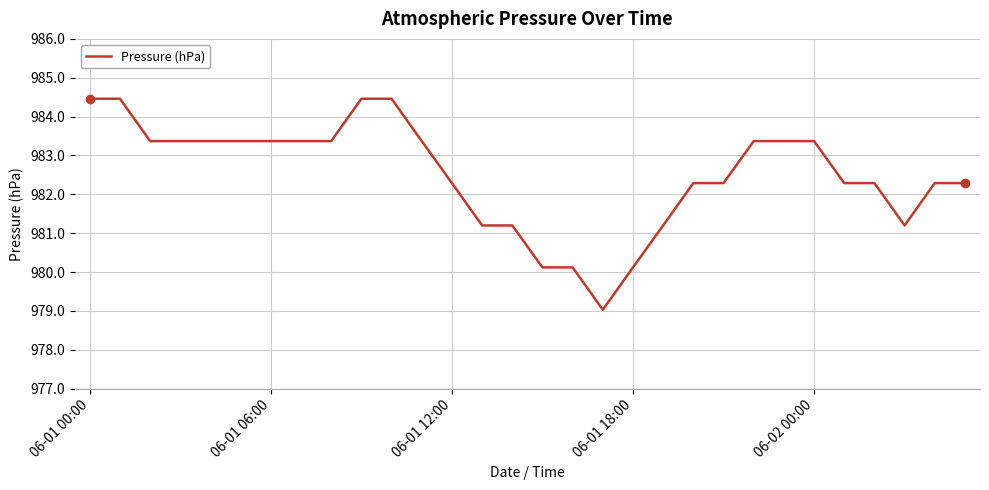

What is the minimum value shown in the chart?

979.0